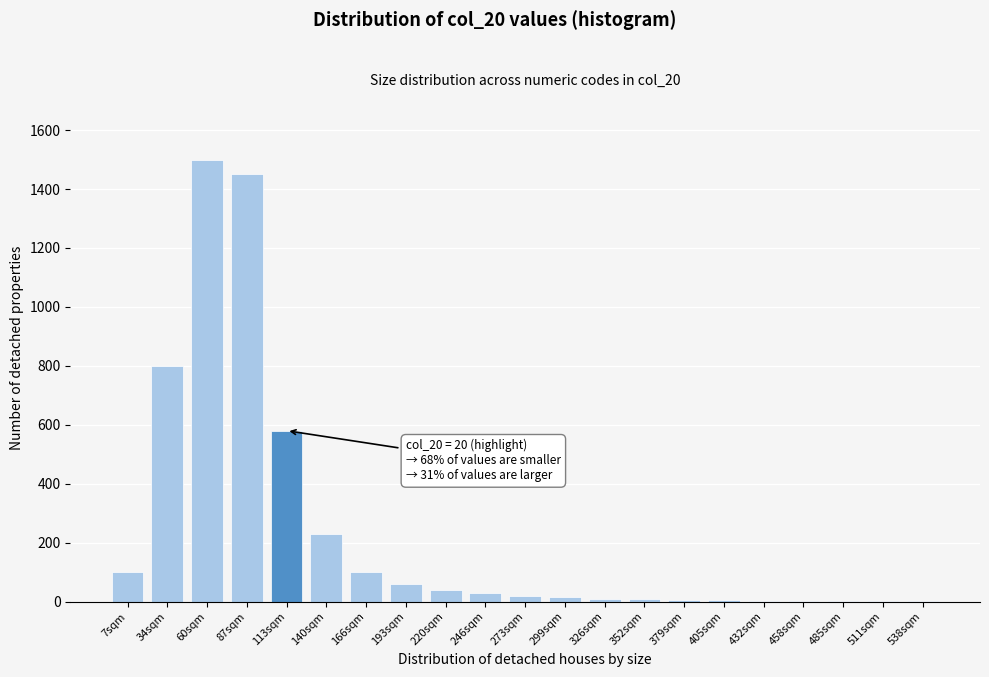

The chart shows a value of 40 at 220sqm. True or false?

True